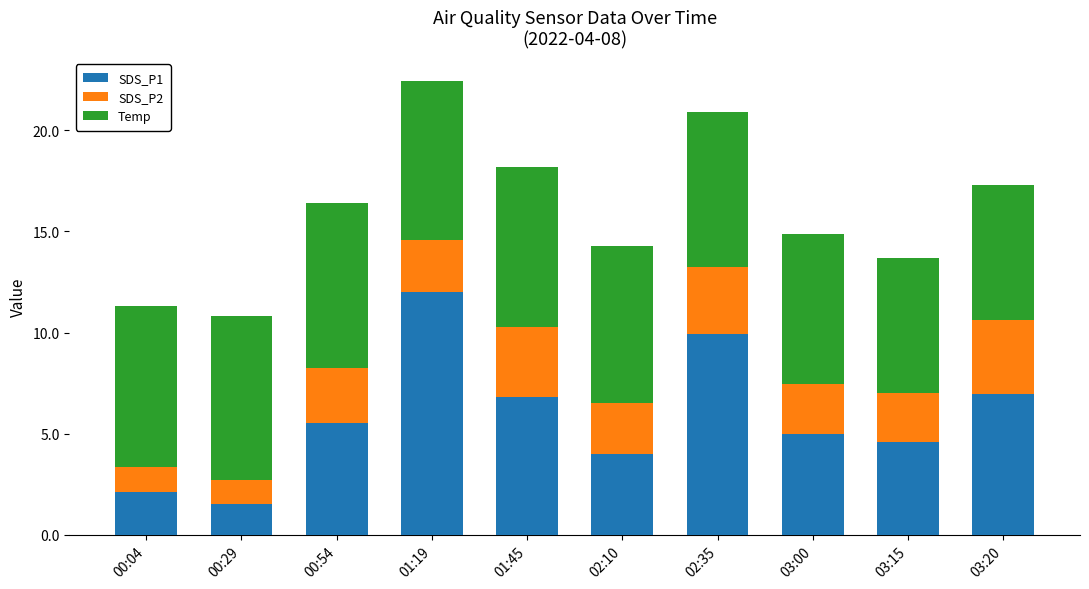

True or false: SDS_P1 has a value of 0.4 at 00:29.

False